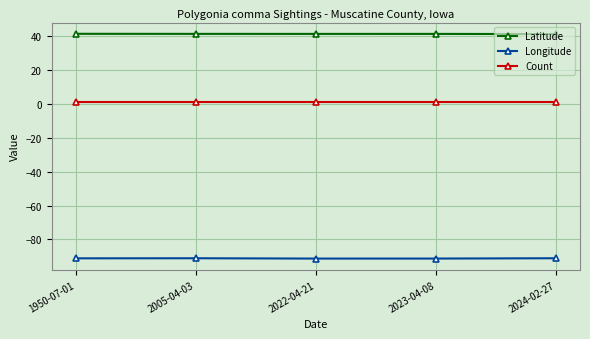

In Longitude, how many points are higher than both neighbors (excluding endpoints)?

1